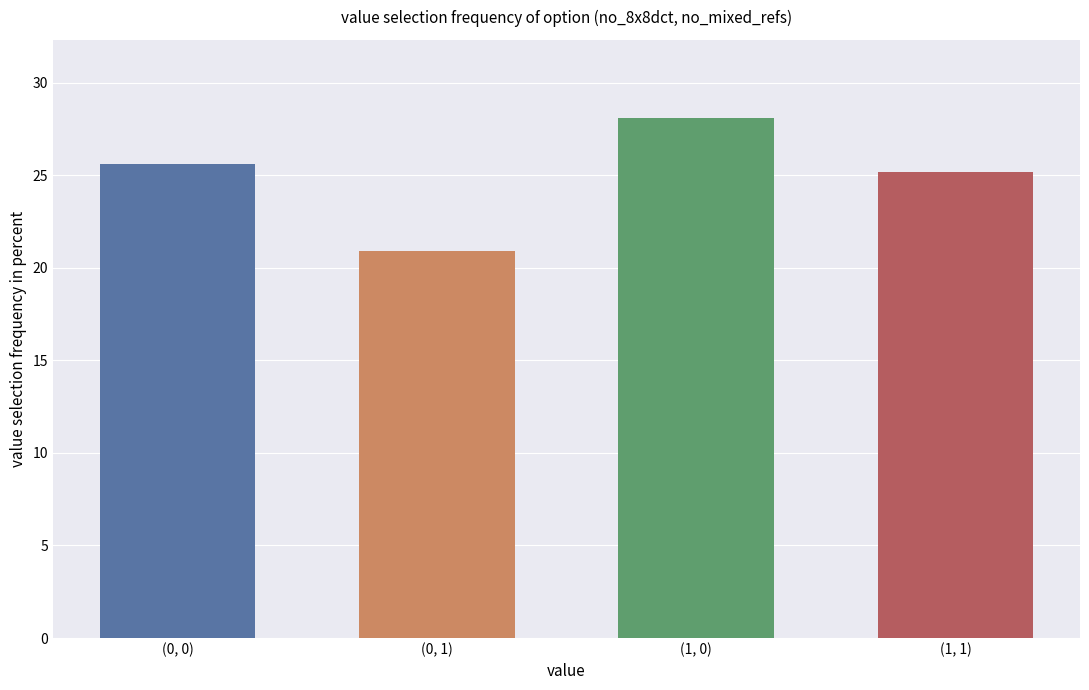

List the labels in order of value, largest first.

(1, 0), (0, 0), (1, 1), (0, 1)